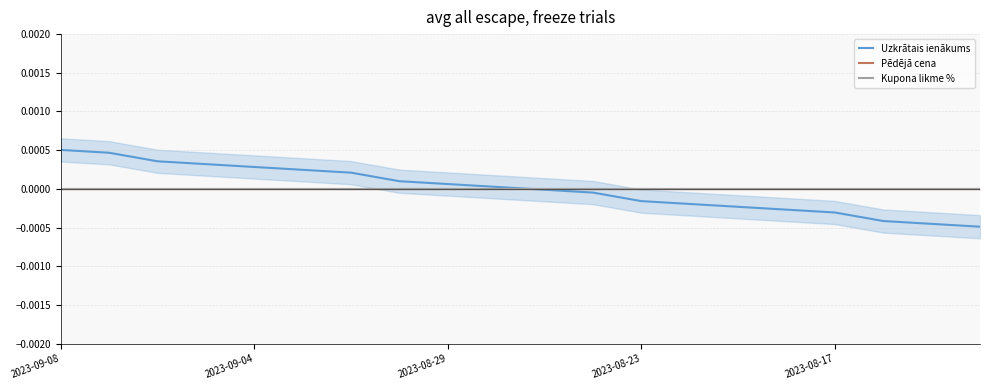

At how many categories does at least one series exceed 0?

20